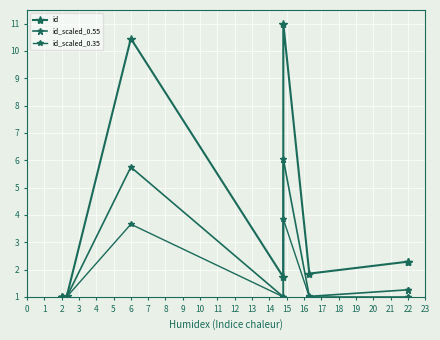

How many lines are shown in the chart?

3